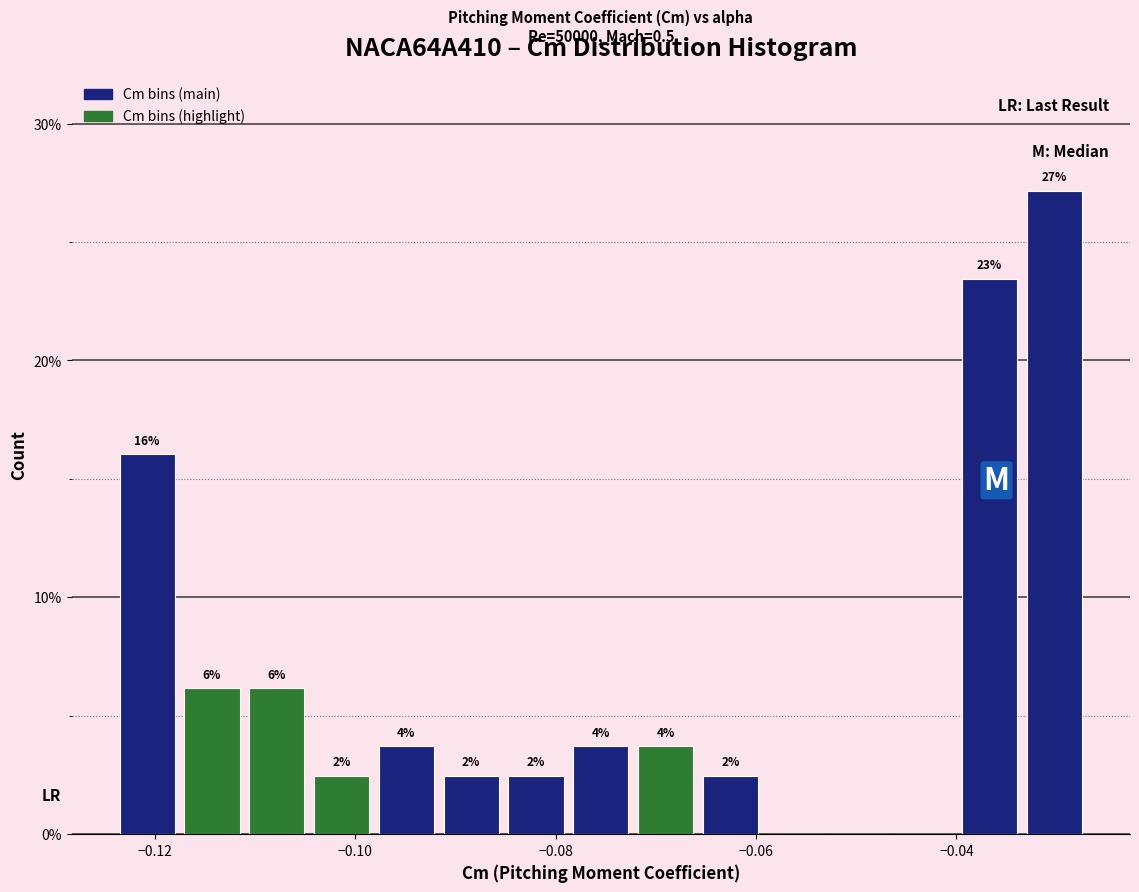

Around what value on the x-axis is the tallest bar? Give the approximate position of its centre, as read against the axis.

-0.030